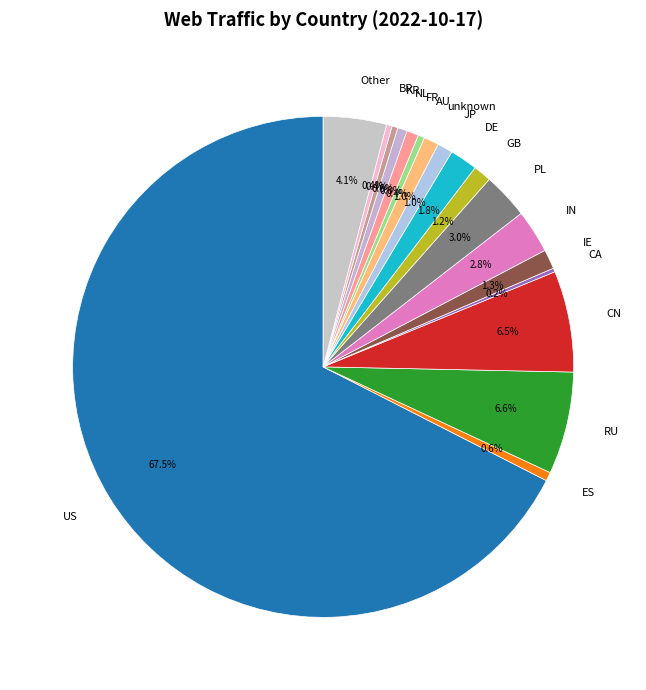

What is the total percentage of FR and AU?

1.2%